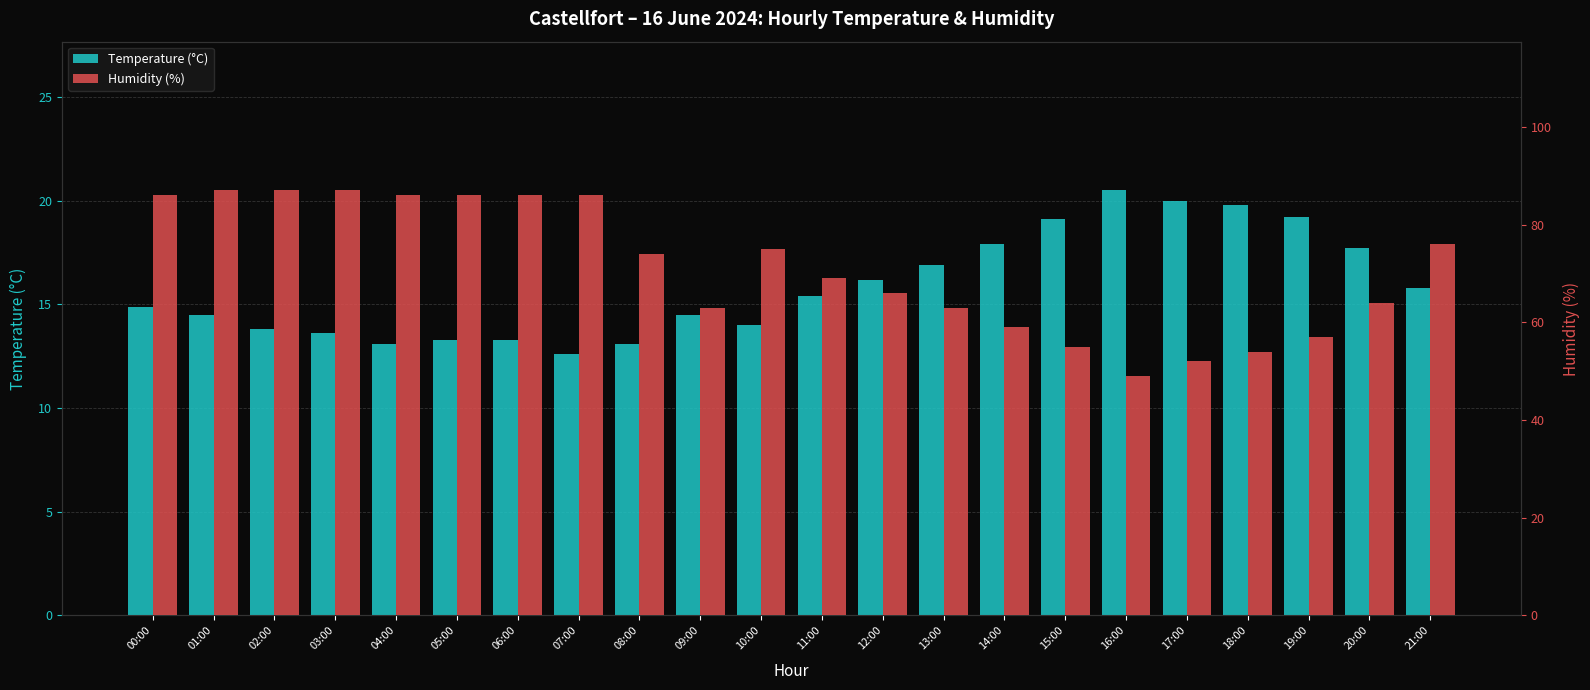

Which has a higher value, 13:00 or 09:00?

13:00